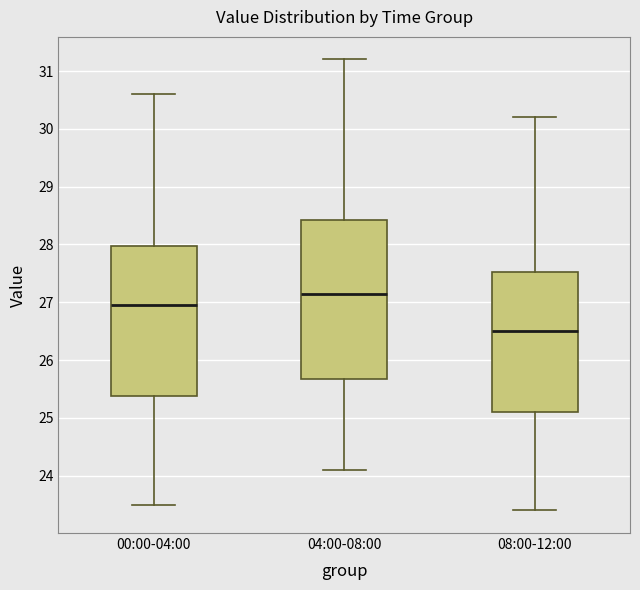

Where is the lower edge of the box for 04:00-08:00 on the y-axis? The values are not printed on the chart, so give them approximately, as read against the axis.

25.7